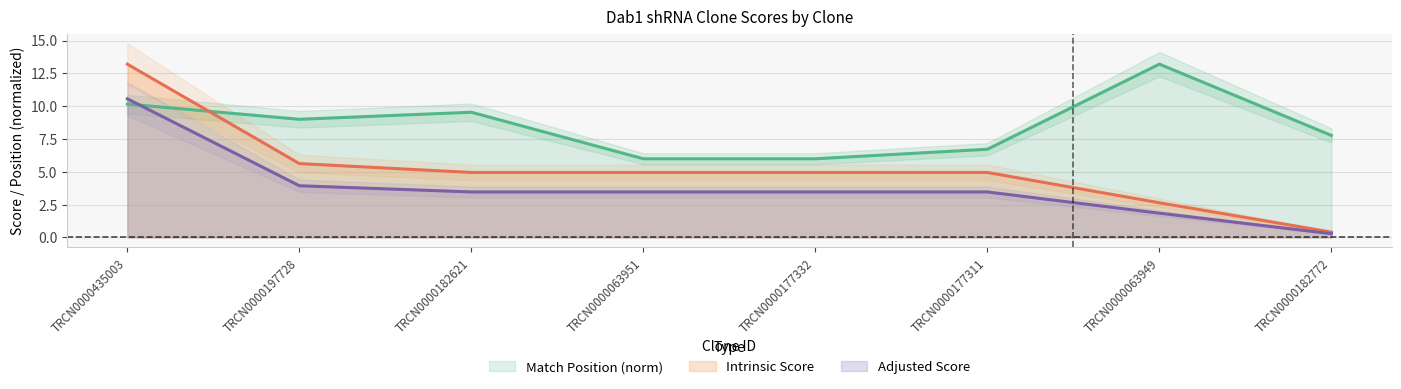

Where does the Match Position series first go above 8?

TRCN0000435003